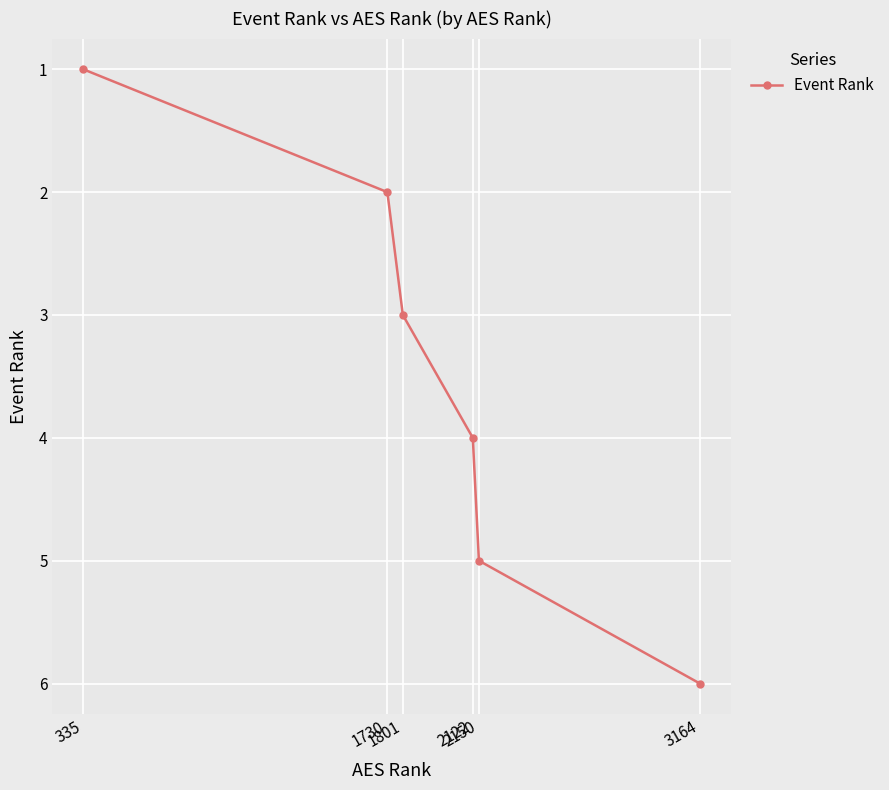

What is the greatest value displayed?

6